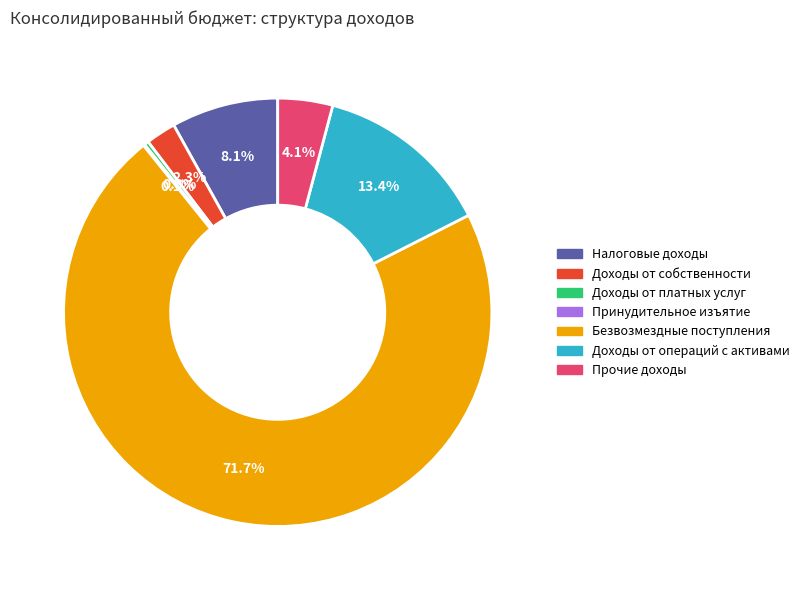

Is there any slice that represents more than half of the pie?

Yes